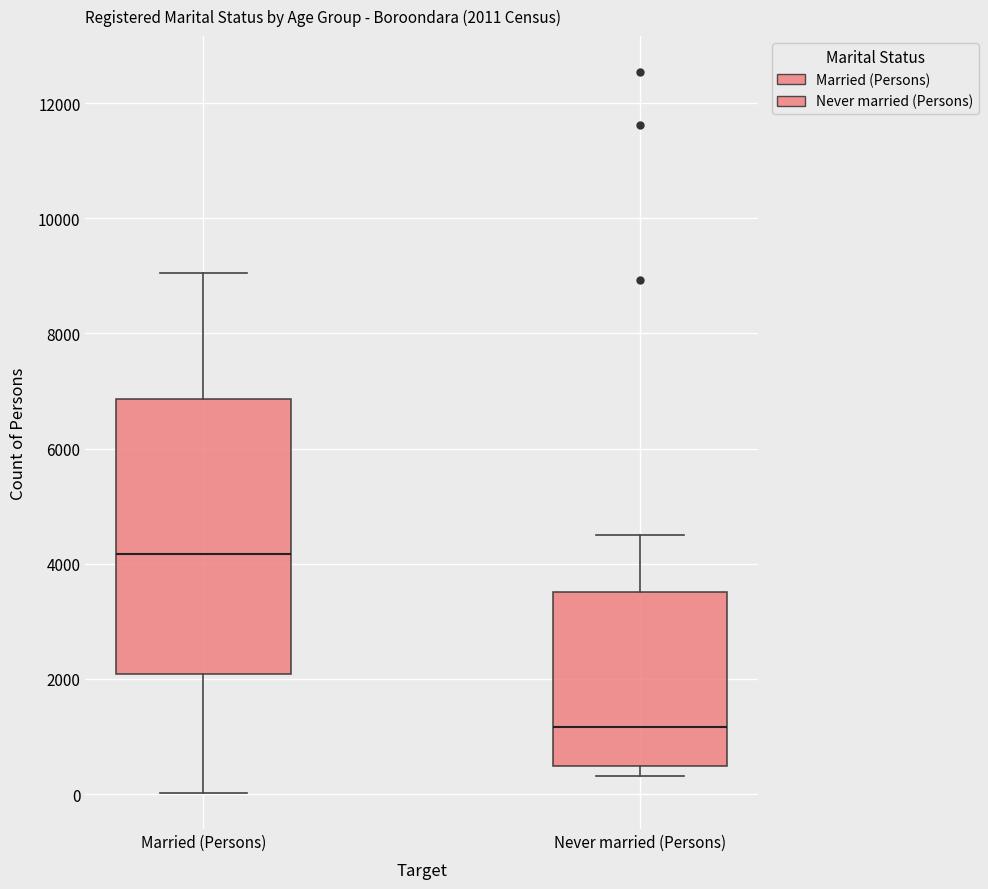

Comparing the boxes themselves (not the whiskers), which one is the tallest?

Married (Persons)